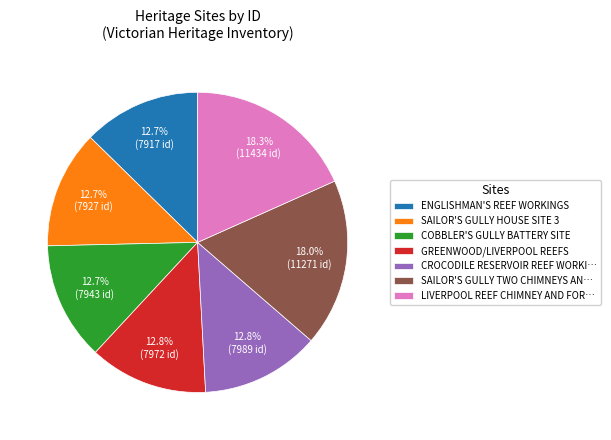

Is there any slice that represents more than half of the pie?

No